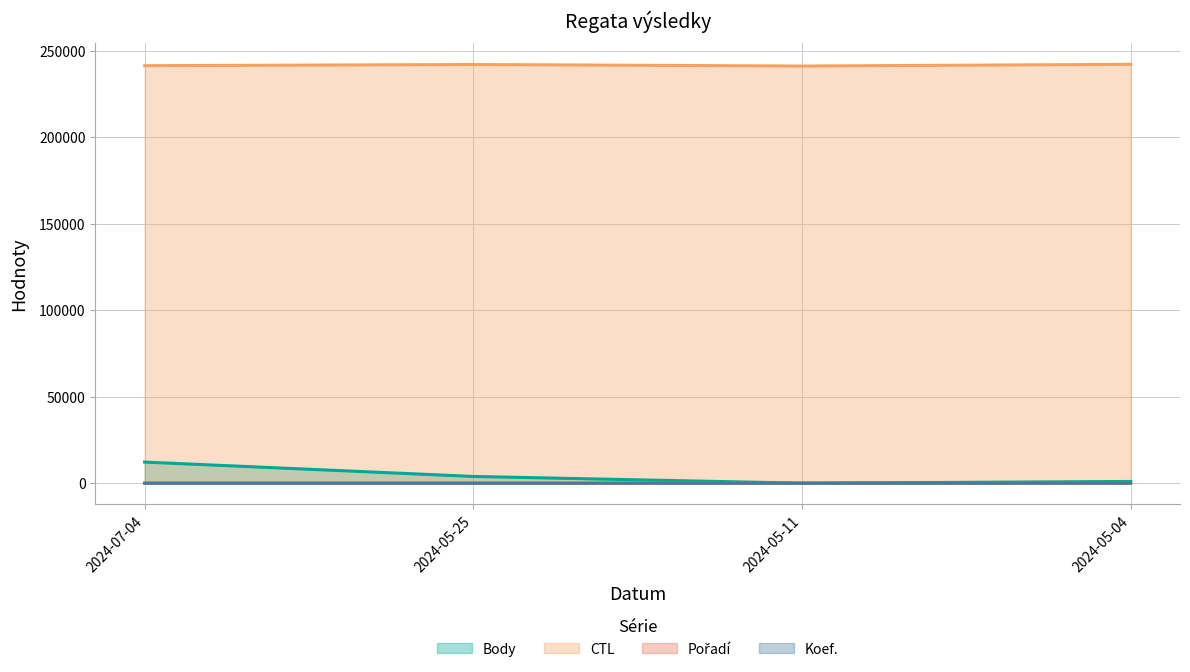

What position from the right is 2024-05-25?

3